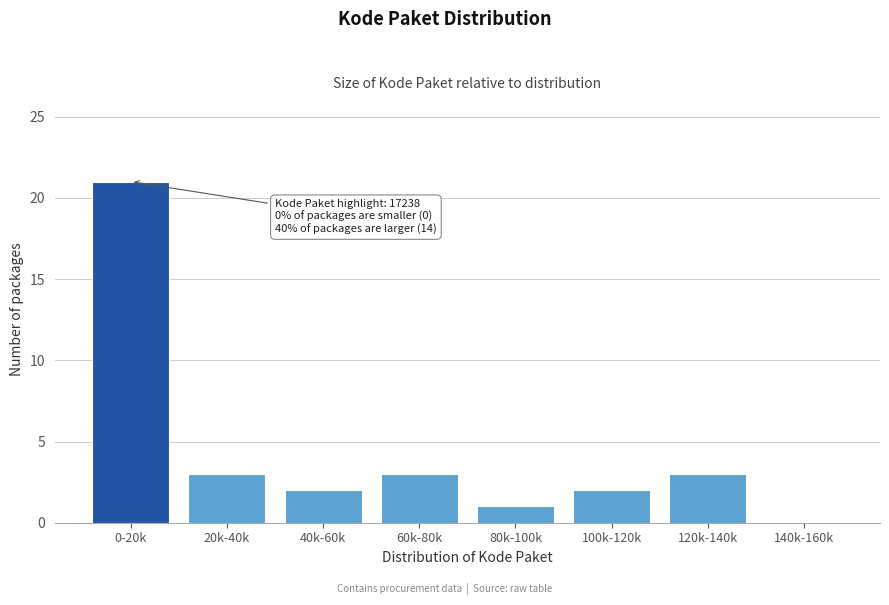

Reading left to right, list all the values displayed in this chart.

0-20k=21	20k-40k=3	40k-60k=2	60k-80k=3	80k-100k=1	100k-120k=2	120k-140k=3	140k-160k=0